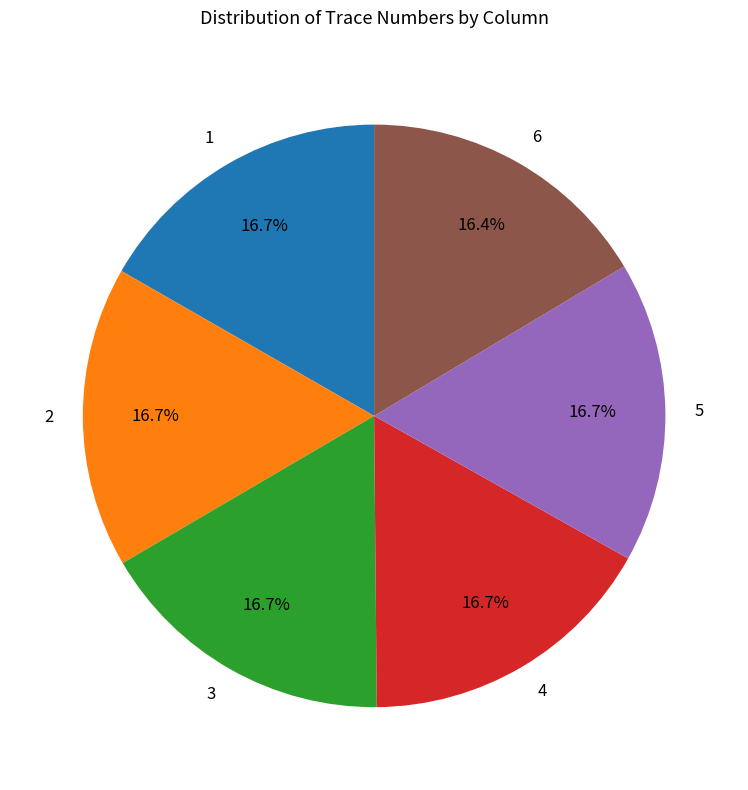

How many slices are in this pie chart?

6